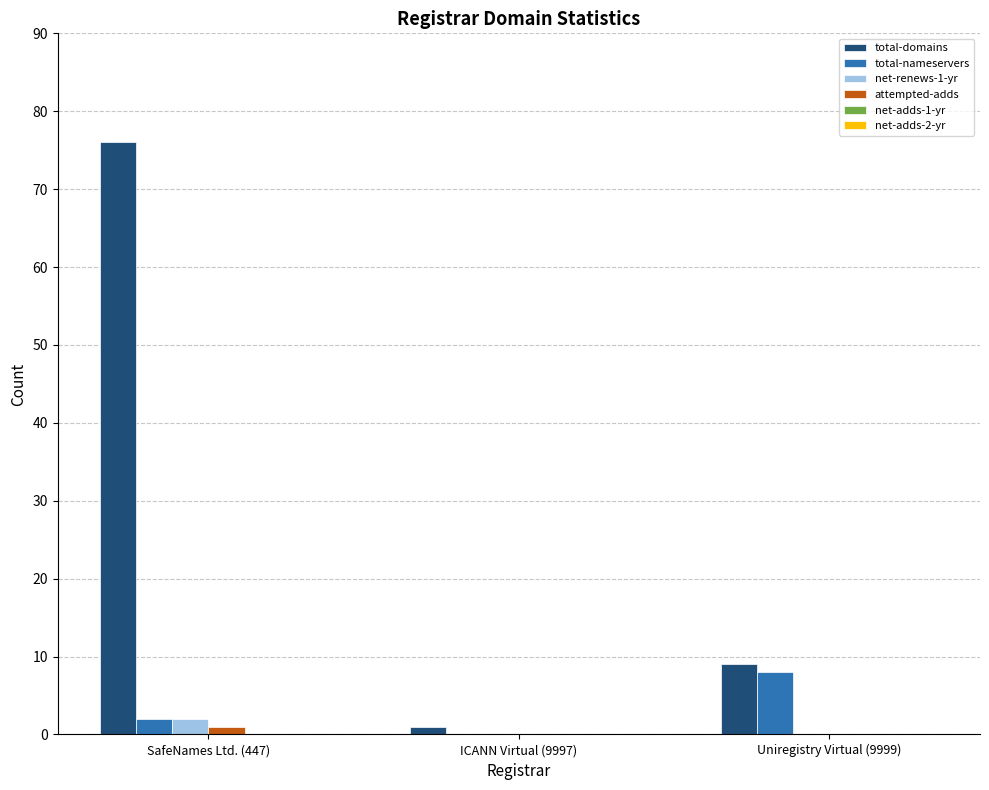

The total-domains series shows 76 at SafeNames Ltd. (447). True or false?

True